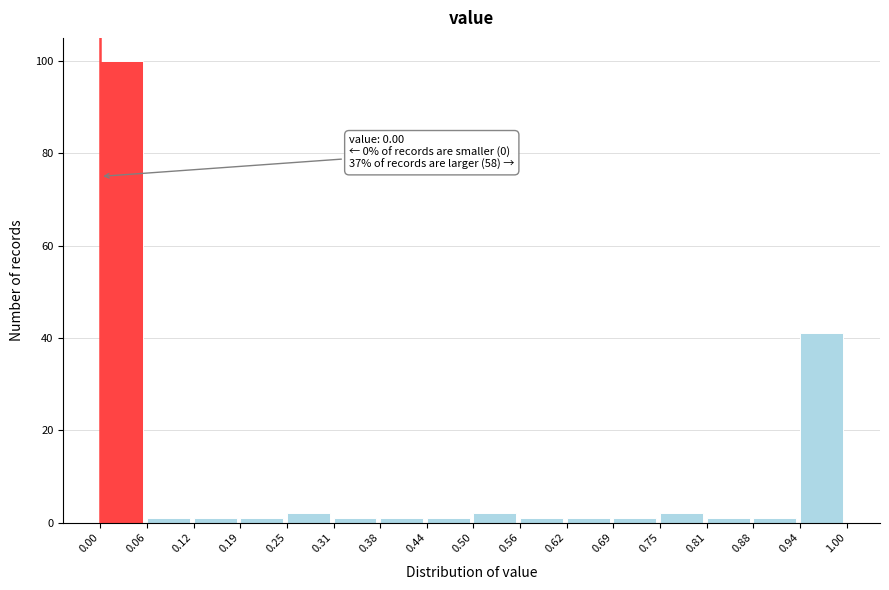

Over which range of the x-axis is the bar tallest?

0.00 to 0.06